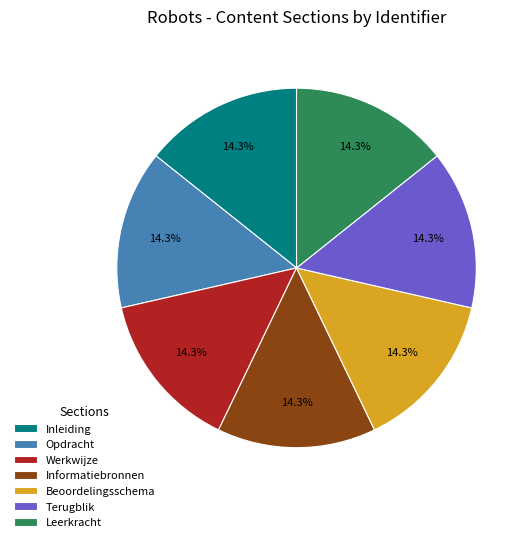

To the nearest percent, what percentage of the pie is Werkwijze?

14%